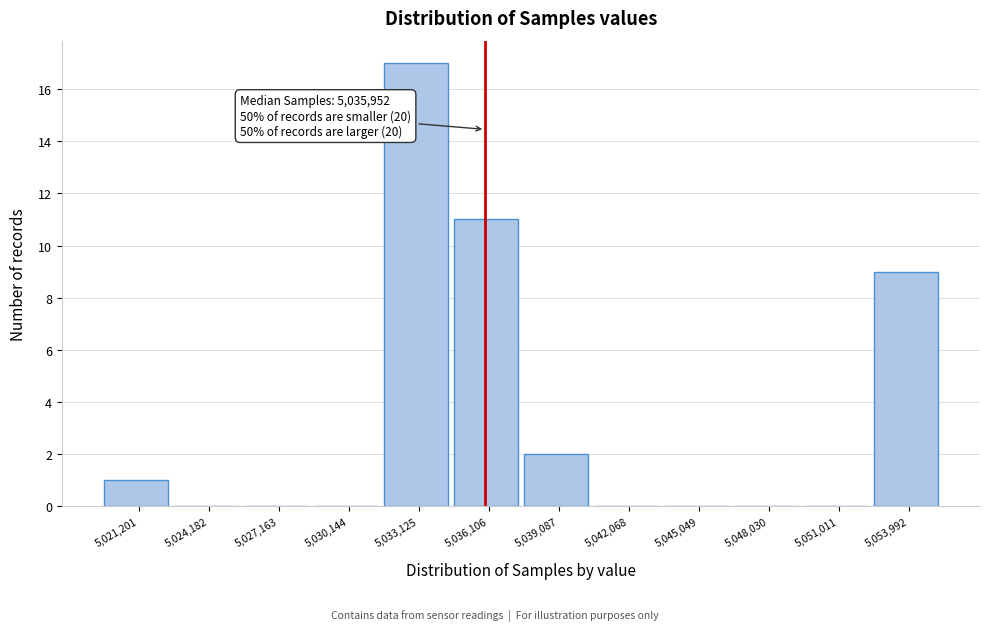

Over which range of the x-axis is the bar tallest?

5031500 to 5034500